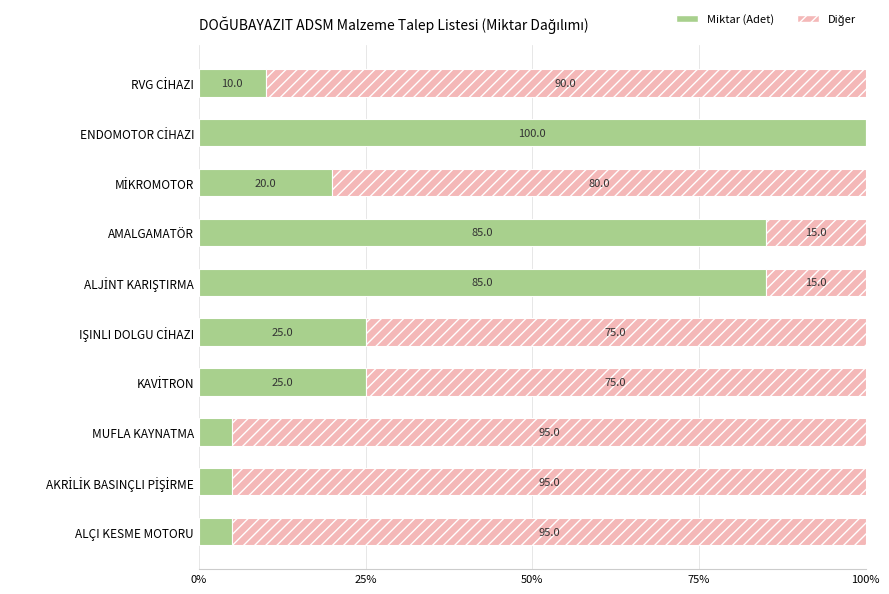

What is the total value across all series at AMALGAMATÖR?

100